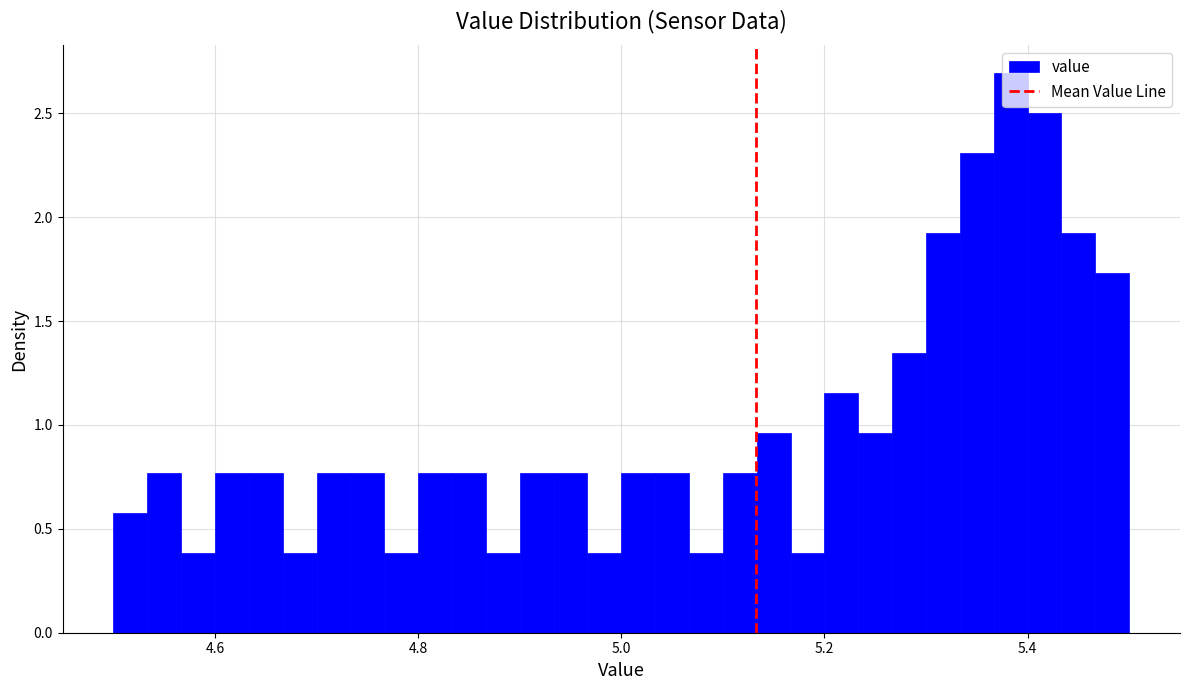

Around what value on the x-axis is the tallest bar? Give the approximate position of its centre, as read against the axis.

5.38